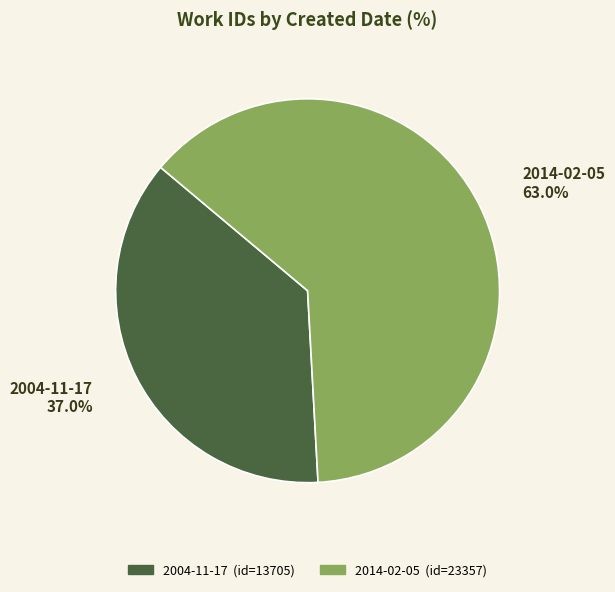

To the nearest percent, what portion does 2004-11-17 represent?

37%